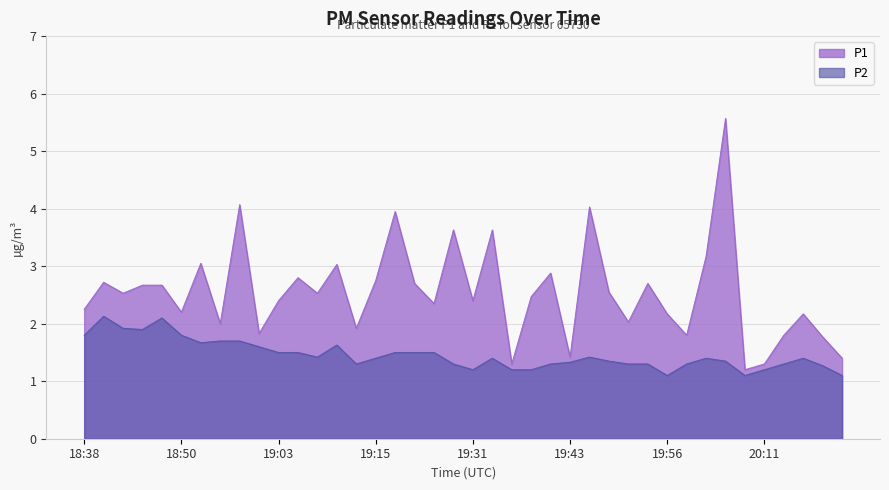

Where is the first local maximum for P2?

18:40